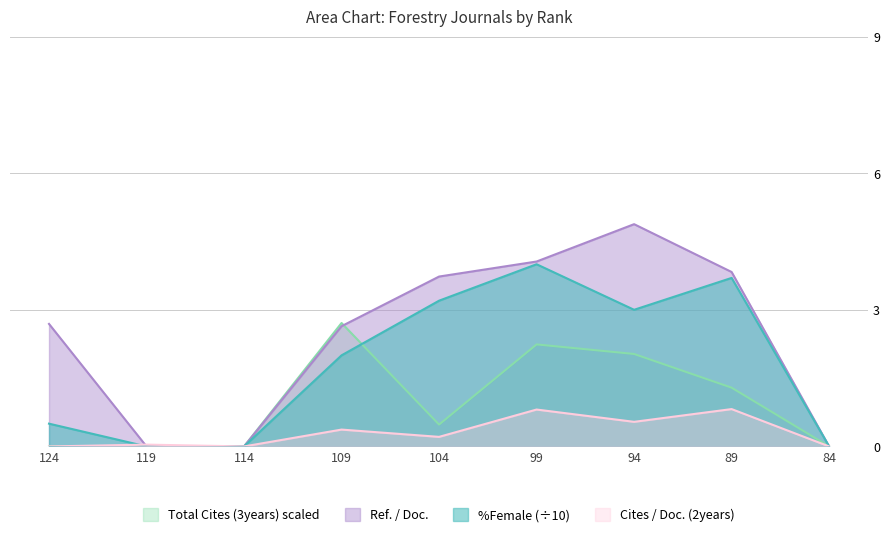

Rank the series by their maximum value, from highest to lowest.

Ref. / Doc., %Female (÷10), Total Cites (3years) scaled, Cites / Doc. (2years)